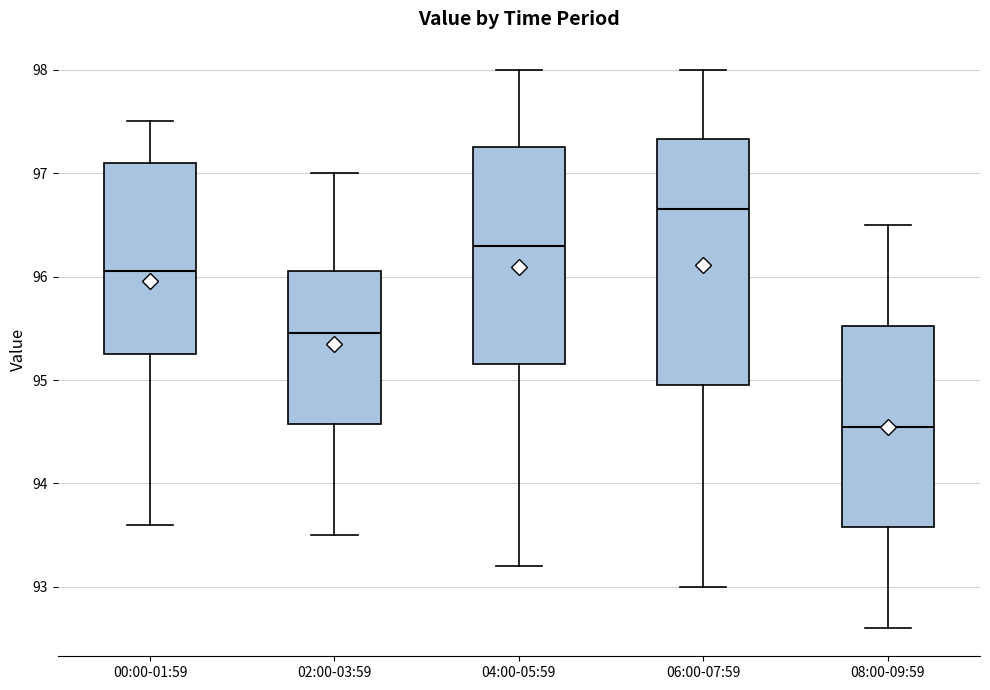

Where is the upper edge of the box for 08:00-09:59 on the y-axis? The values are not printed on the chart, so give them approximately, as read against the axis.

95.5